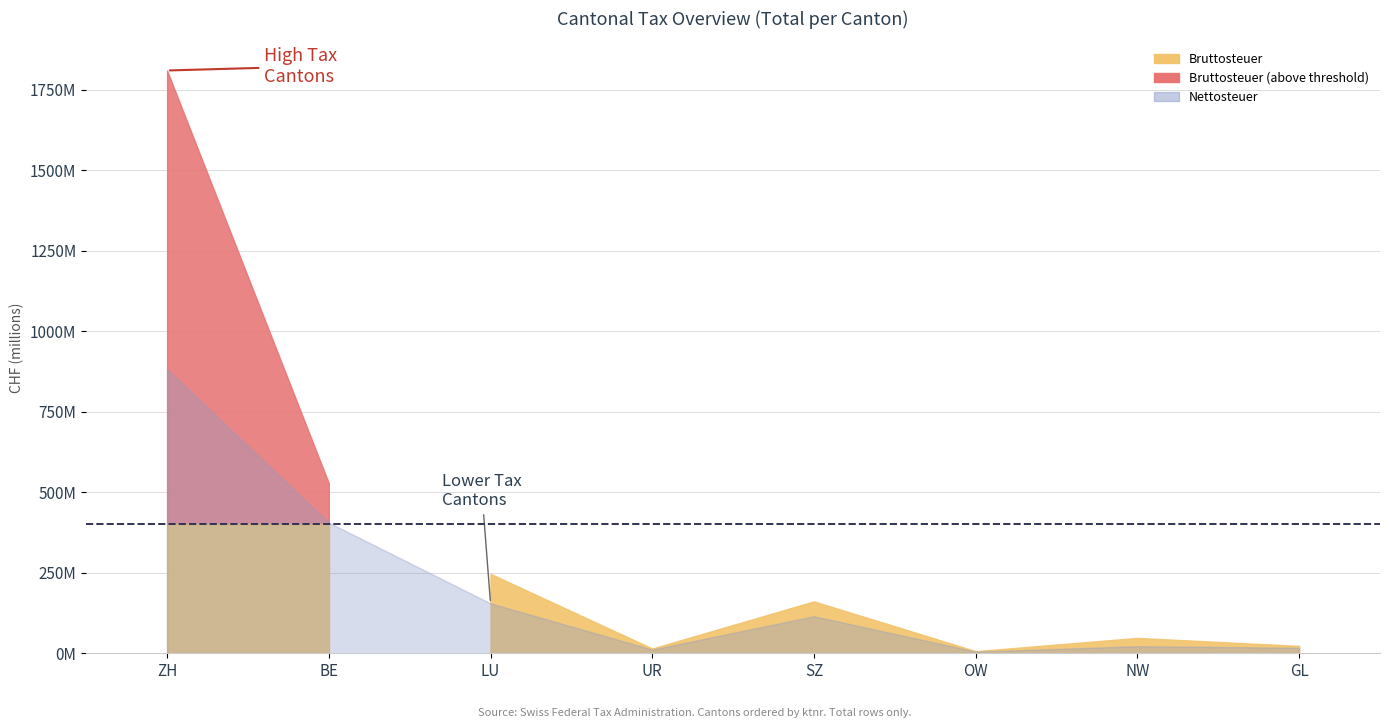

What is the spread (max minus min) of values at ZH?

928076642